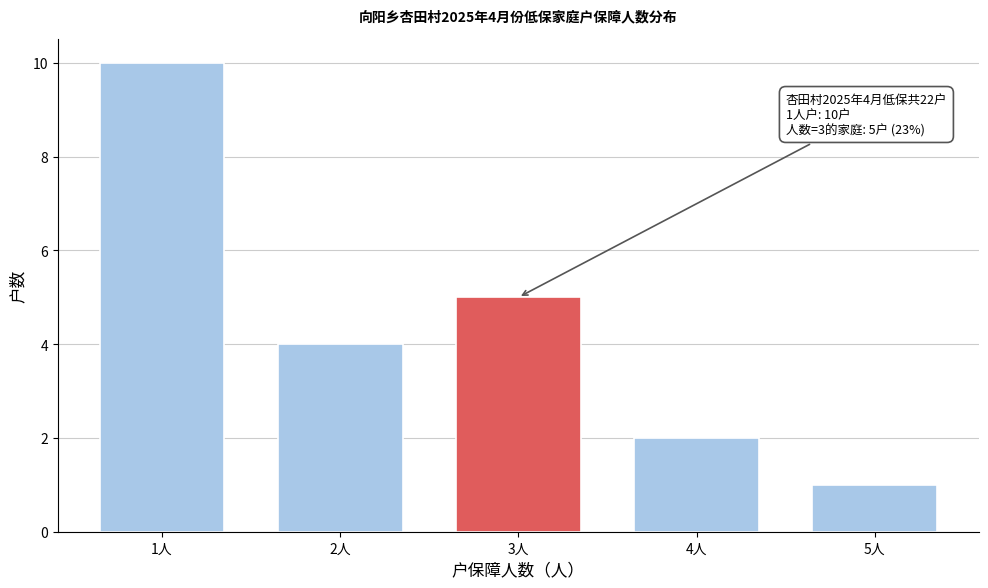

Reading left to right, list all the values displayed in this chart.

10	4	5	2	1